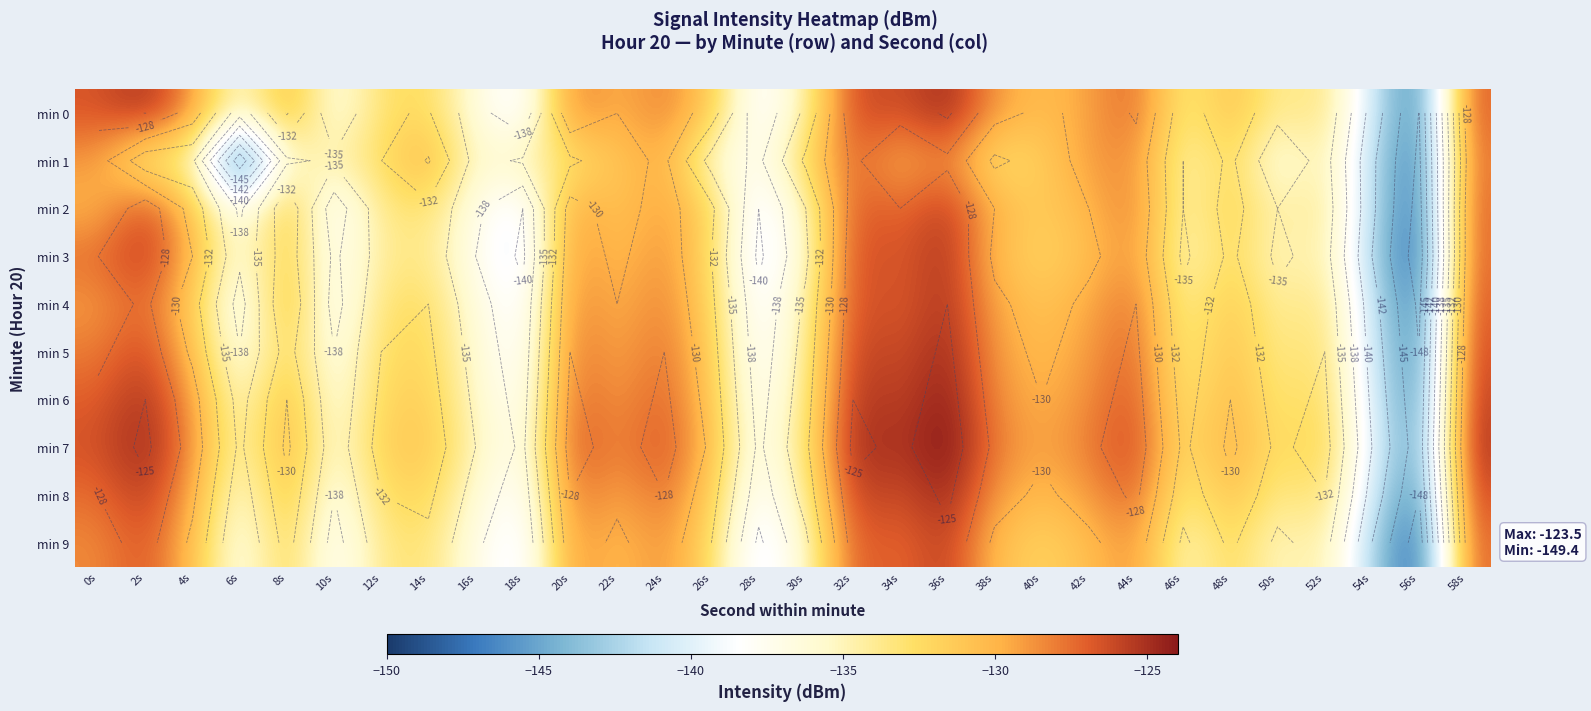

True or false: min 8 has a value of -127.5 at 0s.

True